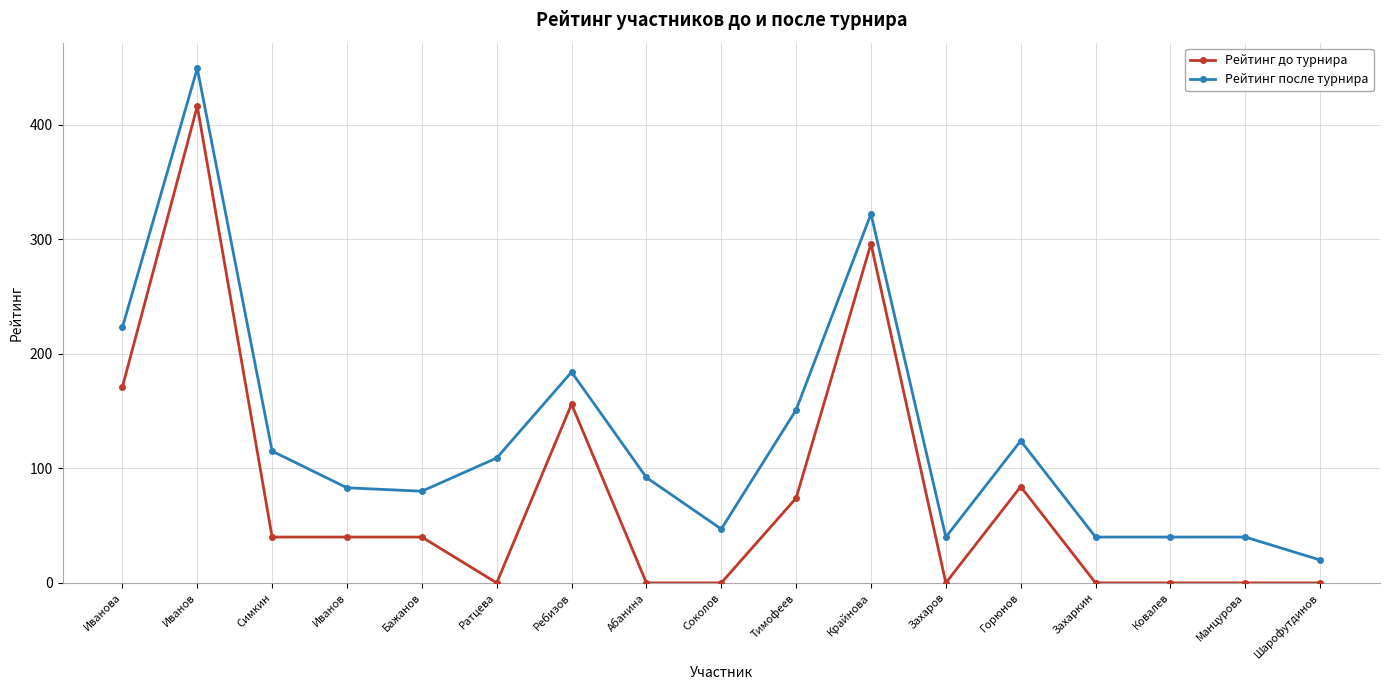

Does the chart have visible grid lines?

Yes